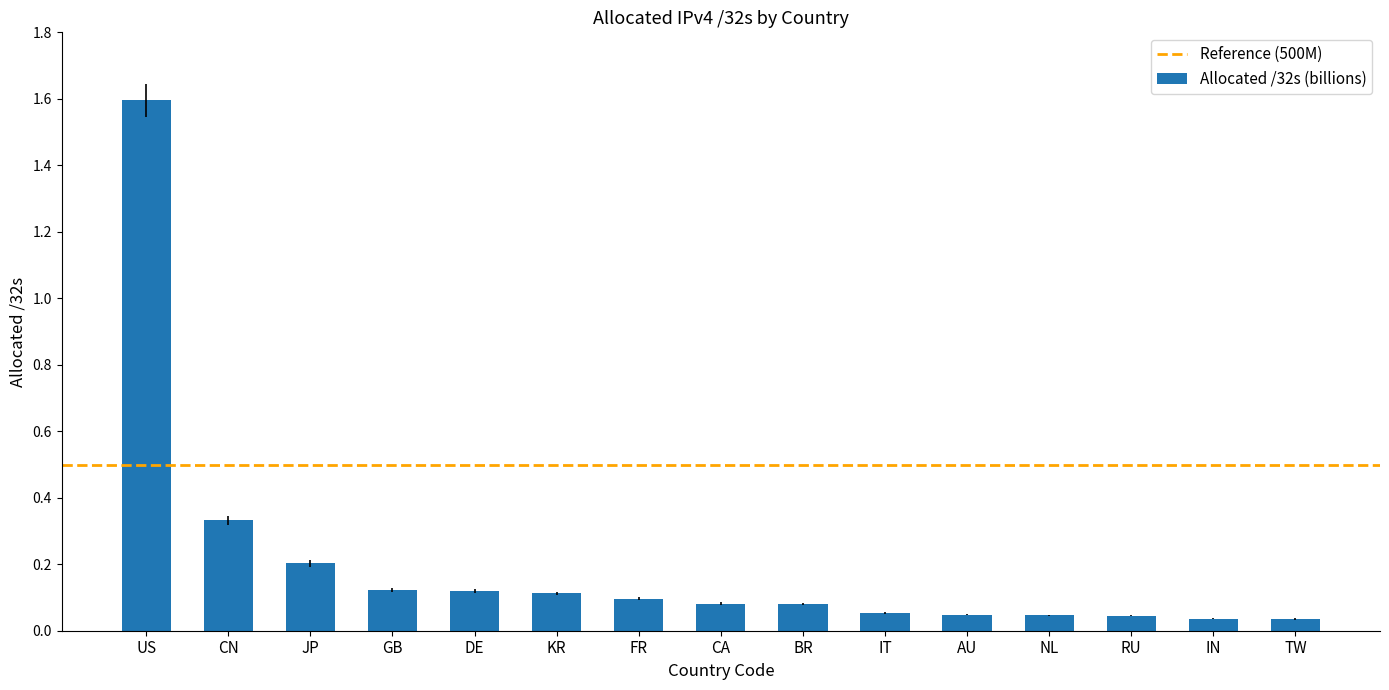

Is it true that the value at KR is 58057538?

False